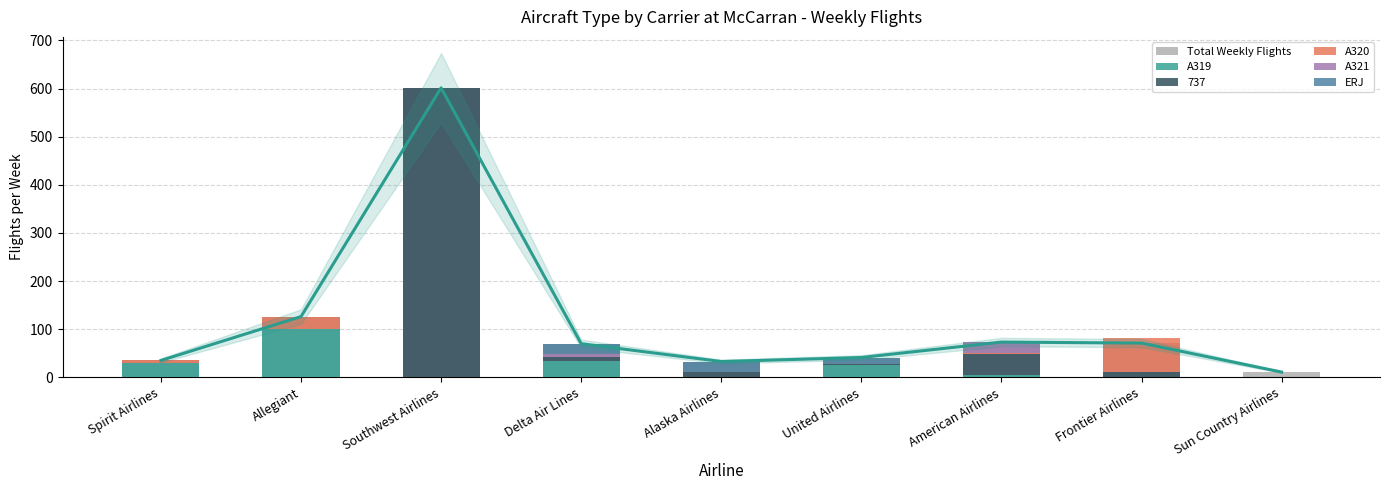

What is the difference between the highest and lowest values at Allegiant?

126.3